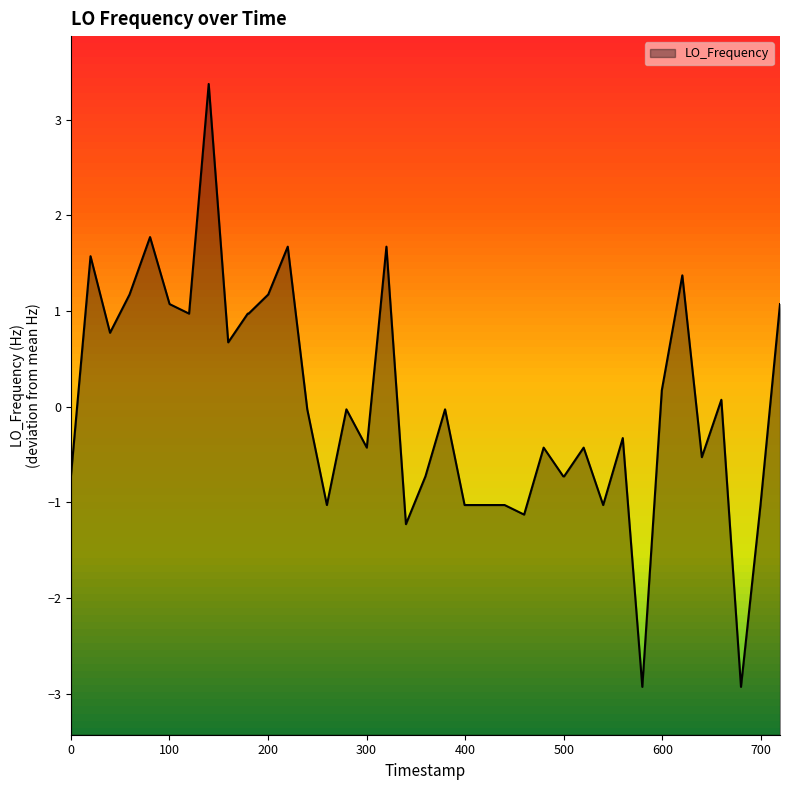

What is the maximum value shown in the chart?

3.4